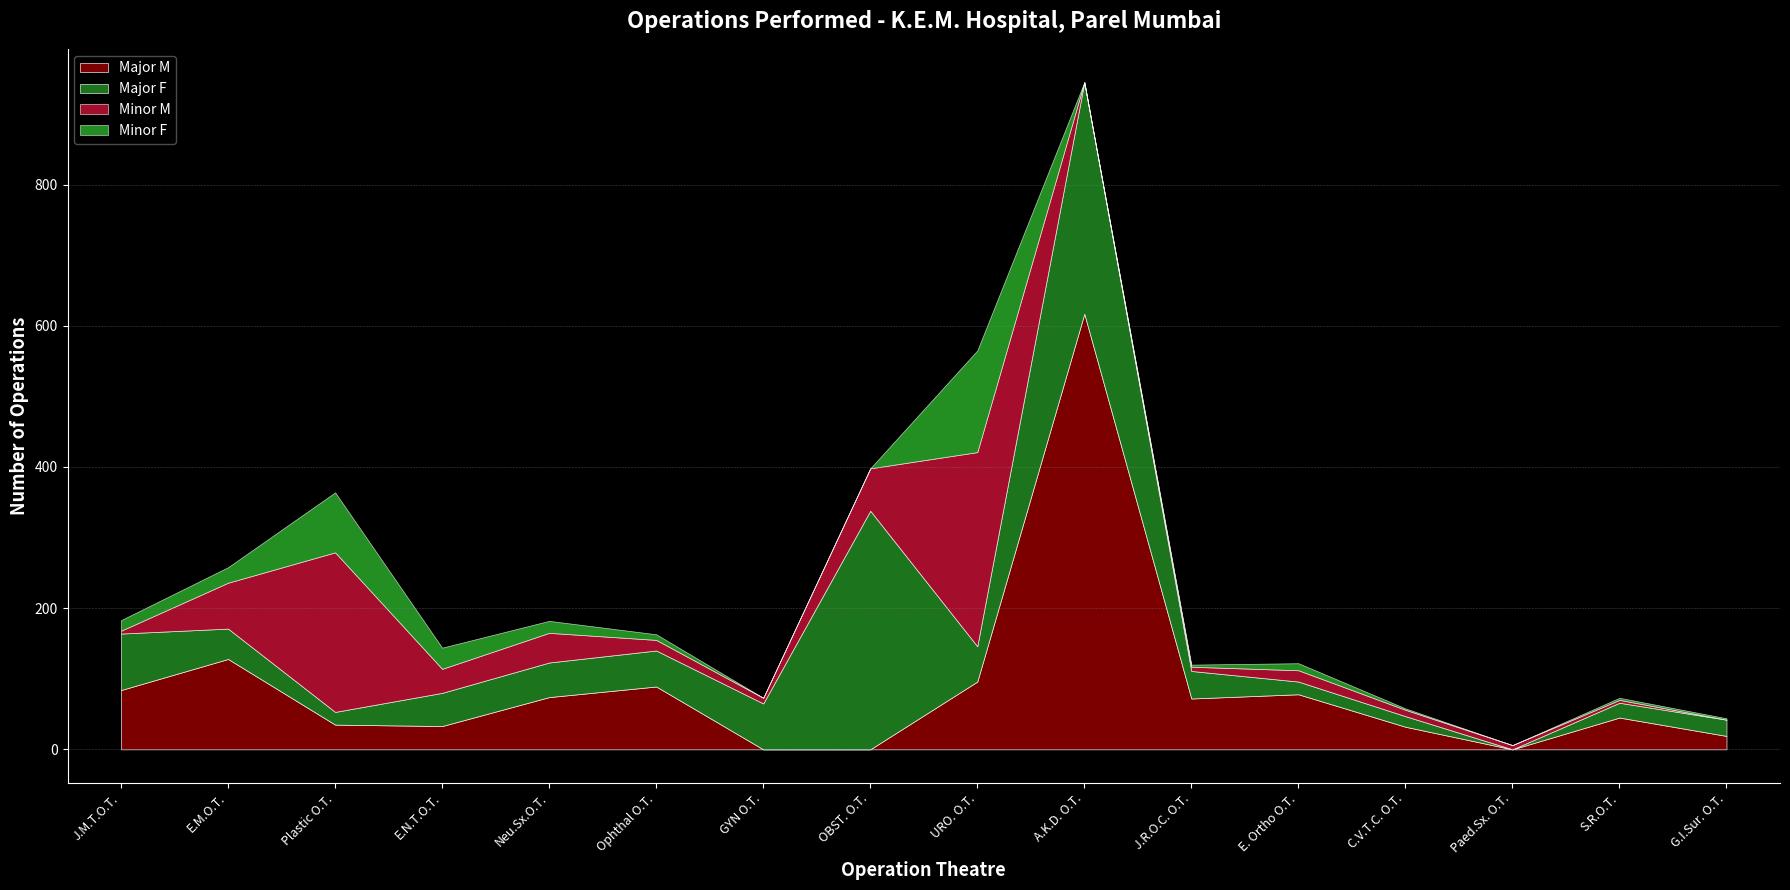

List the series in order of their peak value, highest first.

Major M, Major F, Minor M, Minor F